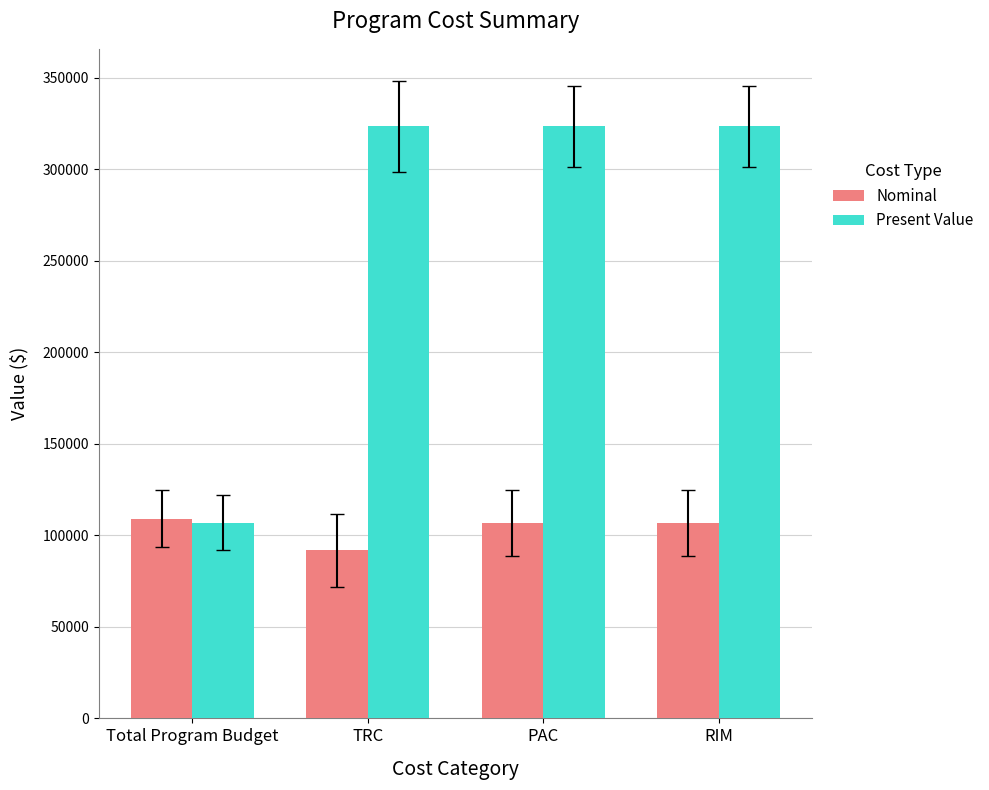

What is the difference between the highest and lowest values at RIM?

216479.6